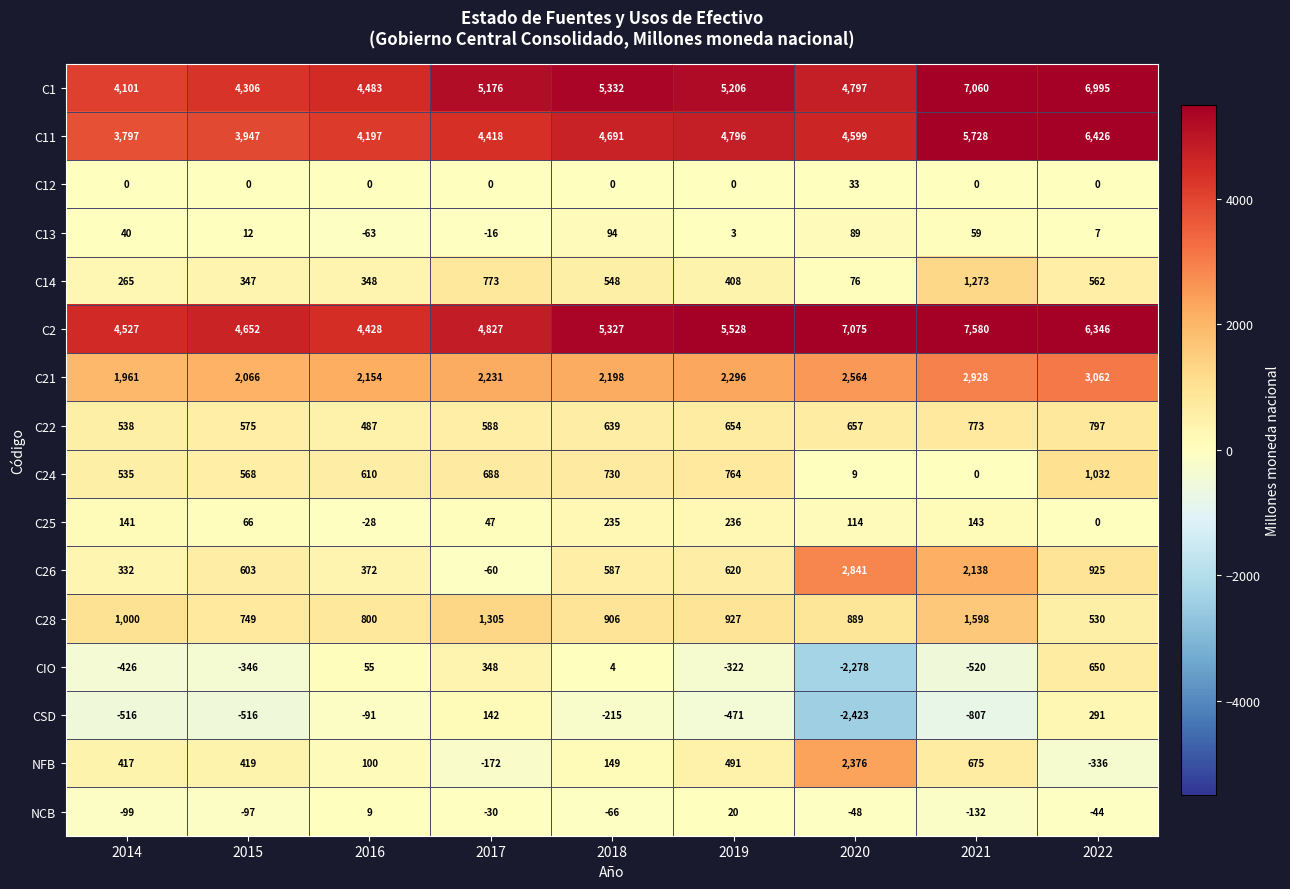

Count the number of categories in the chart.

9